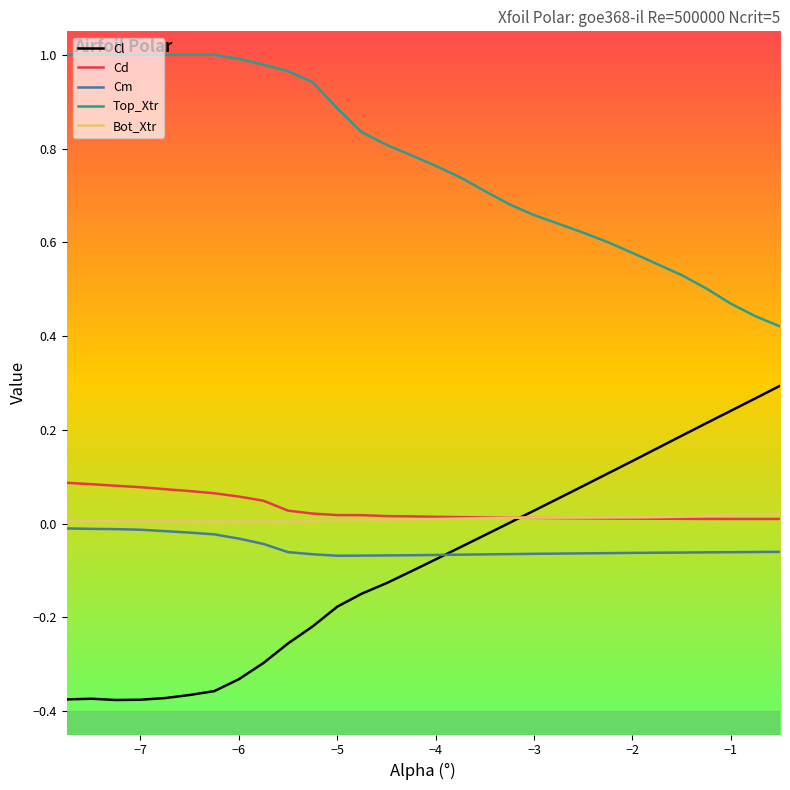

At how many categories does at least one series exceed 0?

30